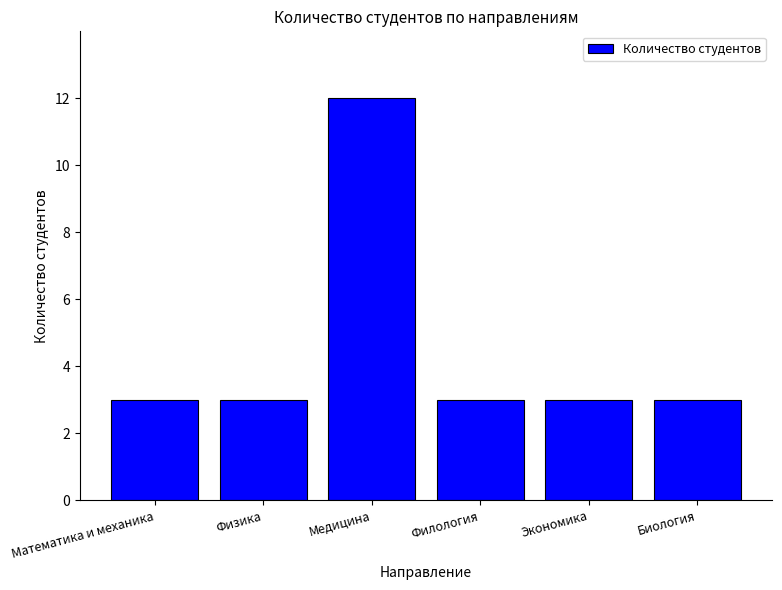

Read the value at Филология.

3